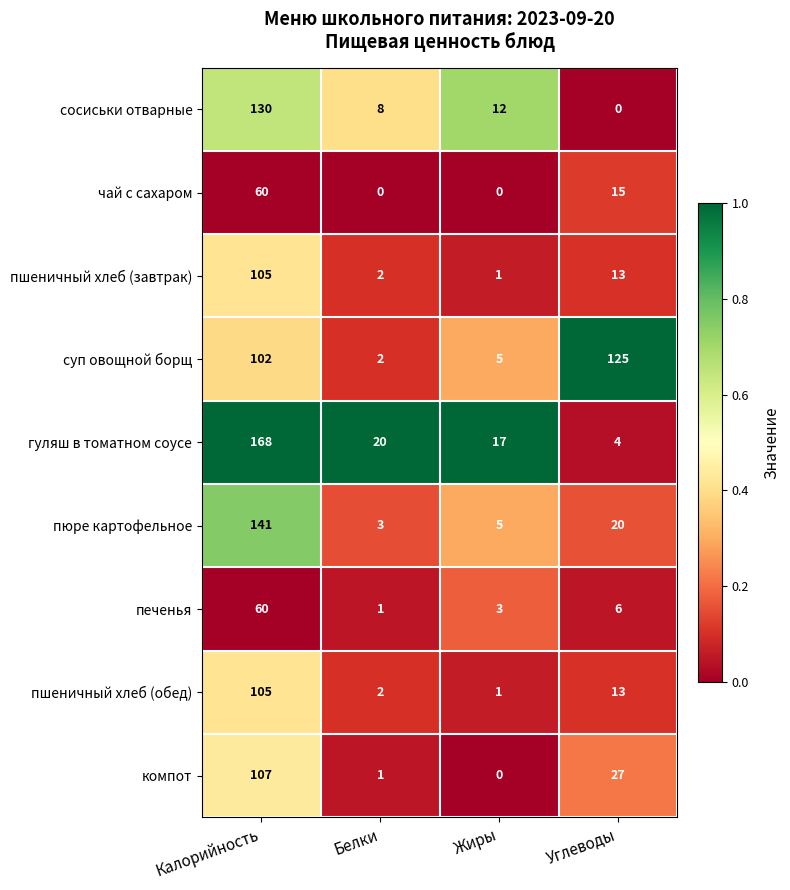

The печенья series shows 5 at Жиры. True or false?

False